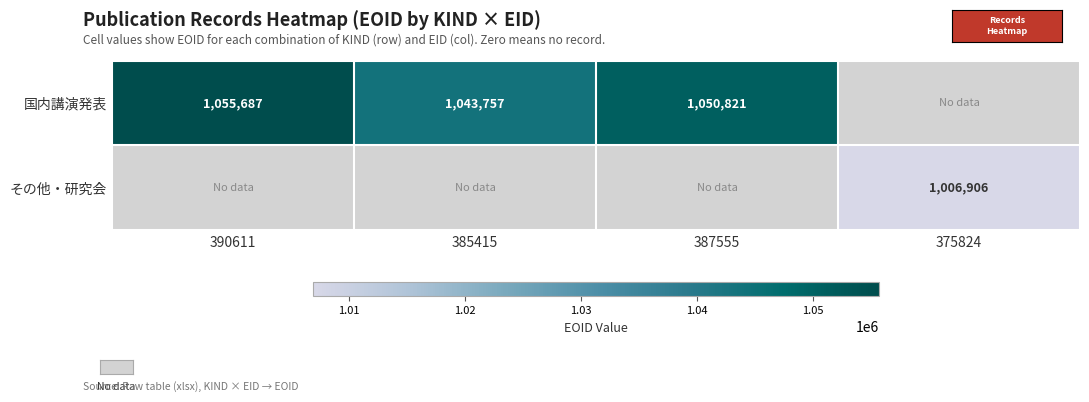

Is it true that 国内講演発表 equals 1735447 at 385415?

False